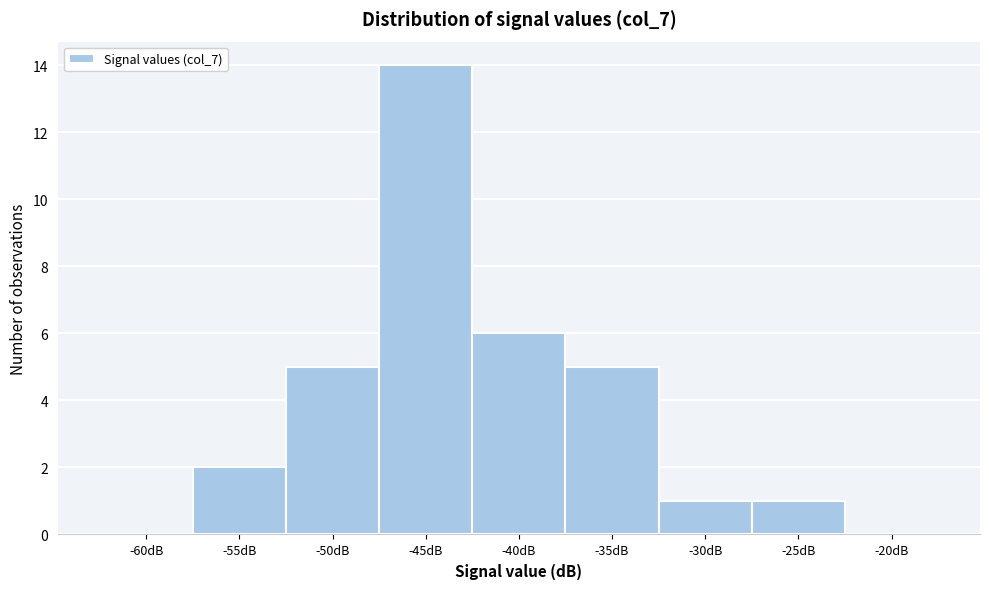

Reading left to right, transcribe all the data shown in this chart.

-60dB=0	-55dB=2	-50dB=5	-45dB=14	-40dB=6	-35dB=5	-30dB=1	-25dB=1	-20dB=0